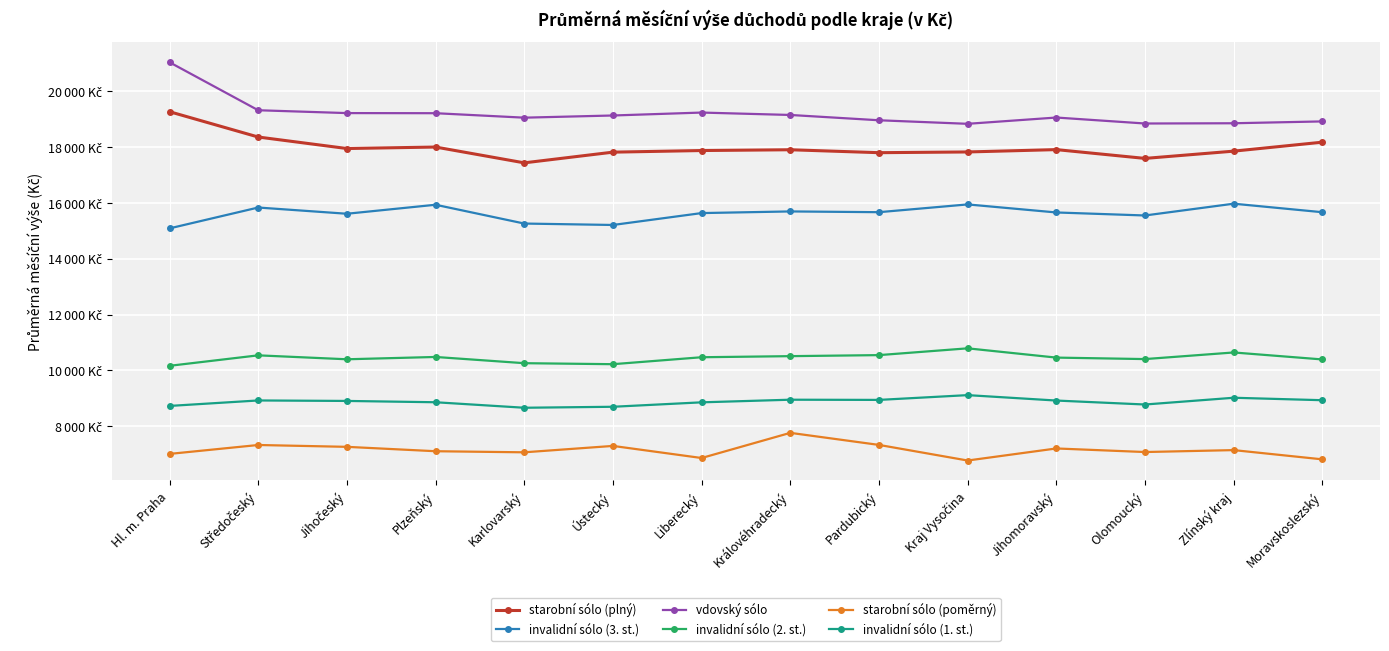

How many series are shown in this chart?

6